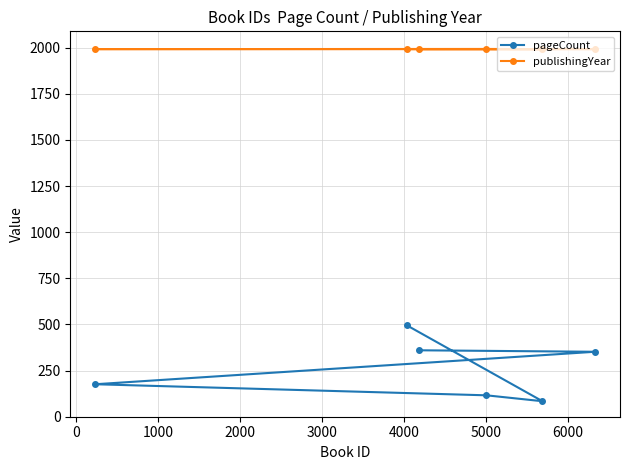

Rank the series by their maximum value, from lowest to highest.

pageCount, publishingYear